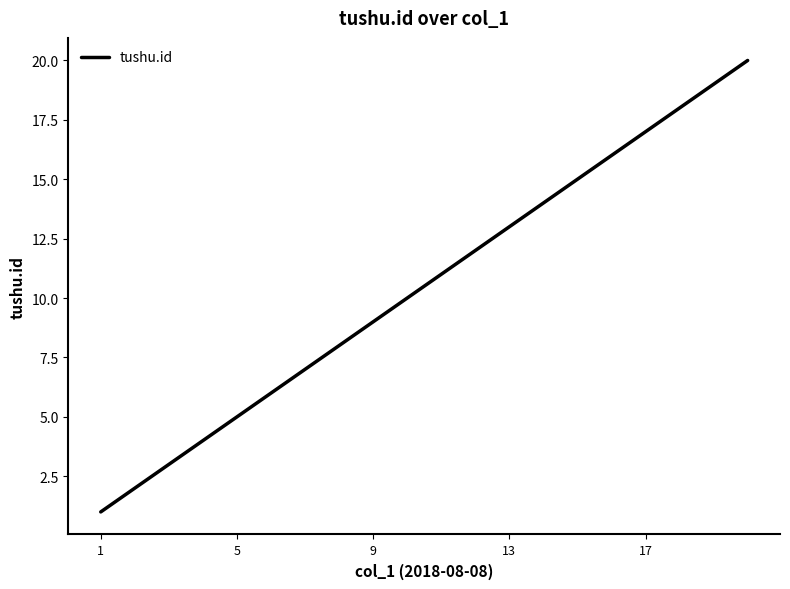

True or false: there are more than 0 points higher than both neighbors.

False